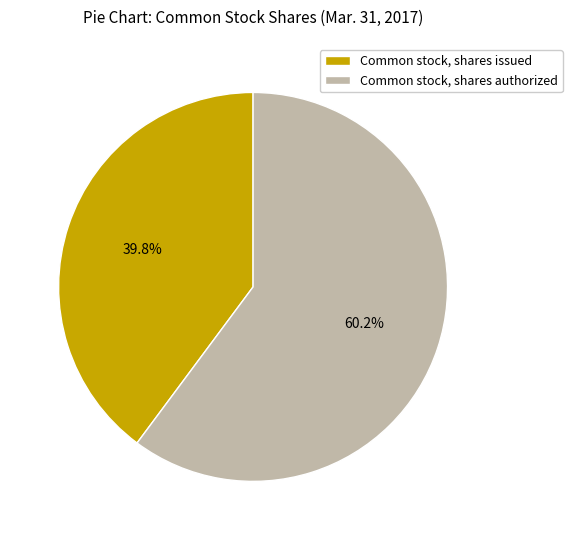

What is the smallest slice in the pie chart?

Common stock, shares issued